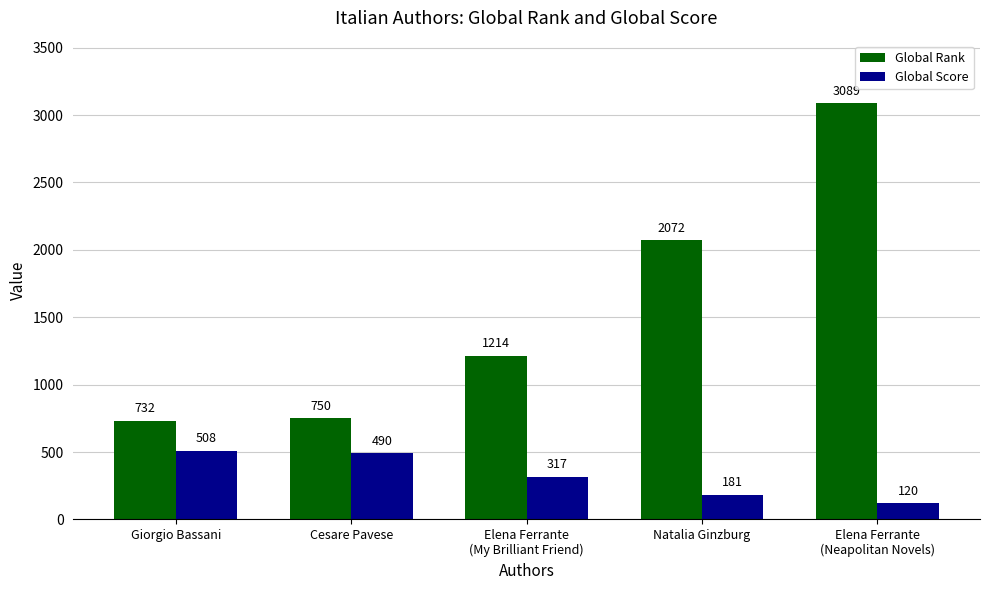

What is the spread (max minus min) of values at Cesare Pavese?

260